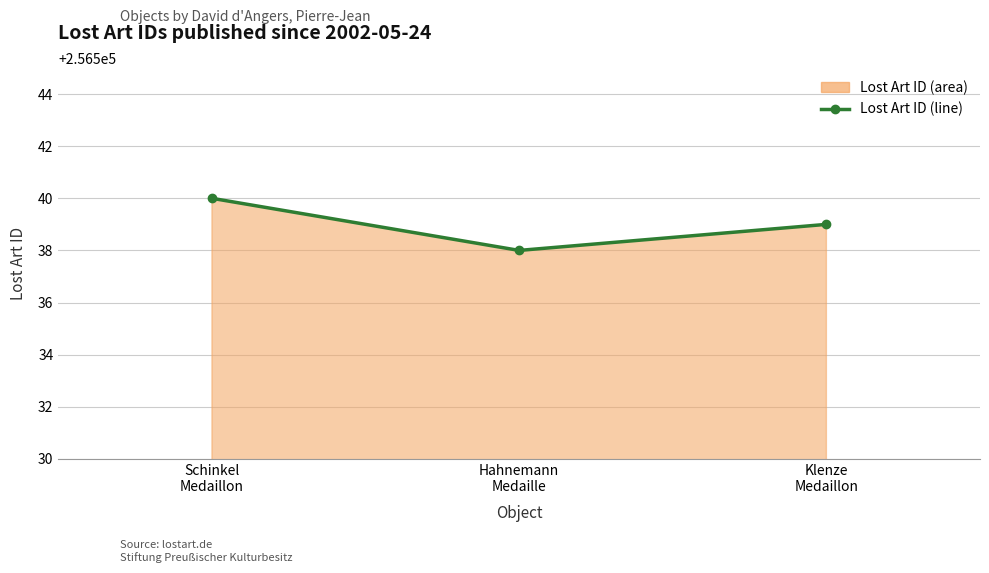

Between Hahnemann
Medaille and Klenze
Medaillon, which is larger?

Klenze
Medaillon